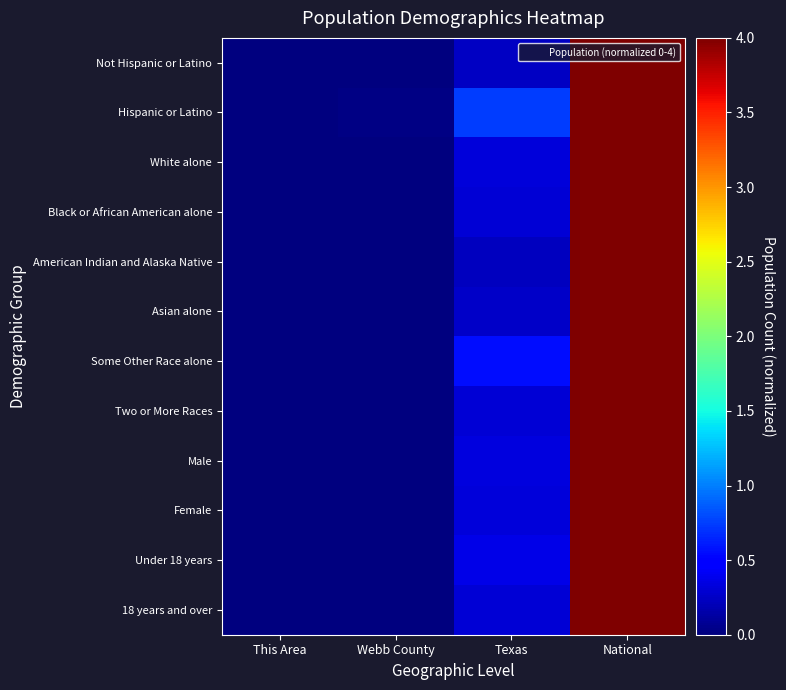

Which series has the largest total across all categories?

Hispanic or Latino